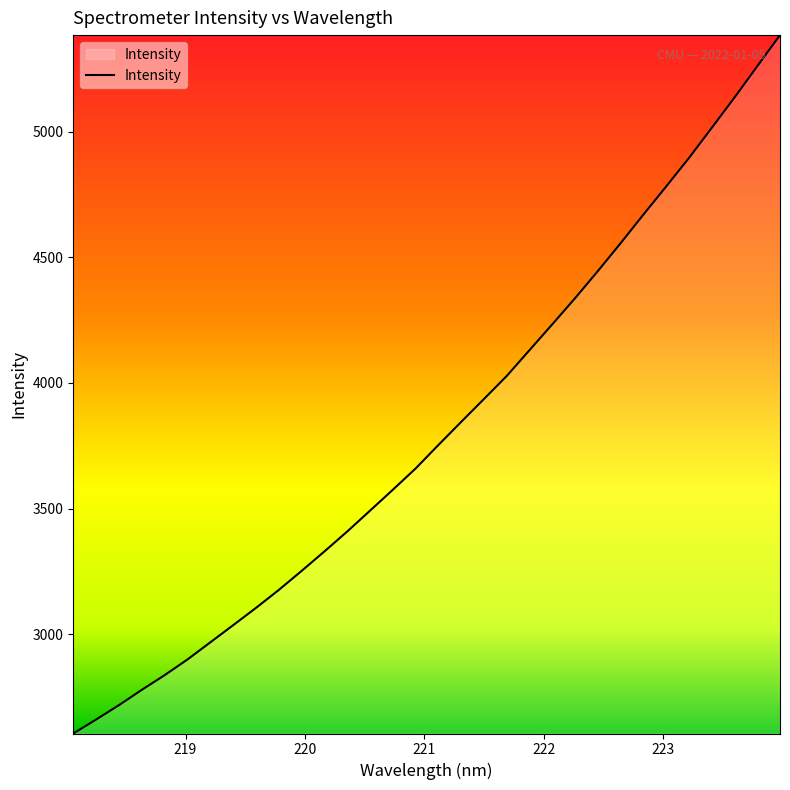

How many lines are shown in the chart?

1